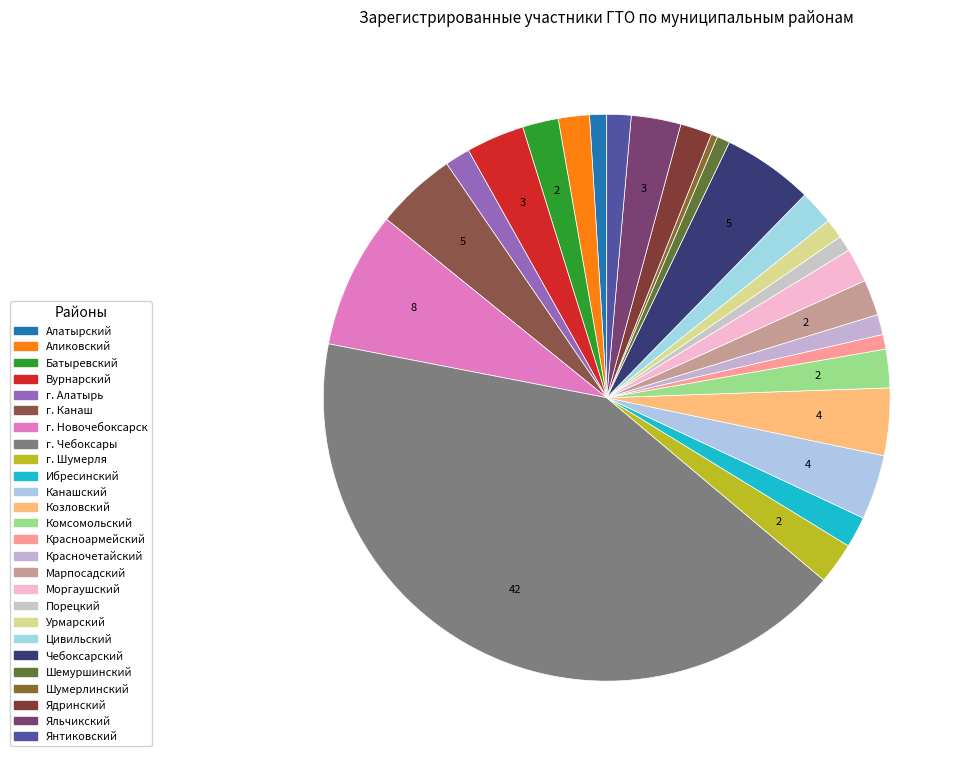

The Ибресинский slice represents 17% of the pie. True or false?

False